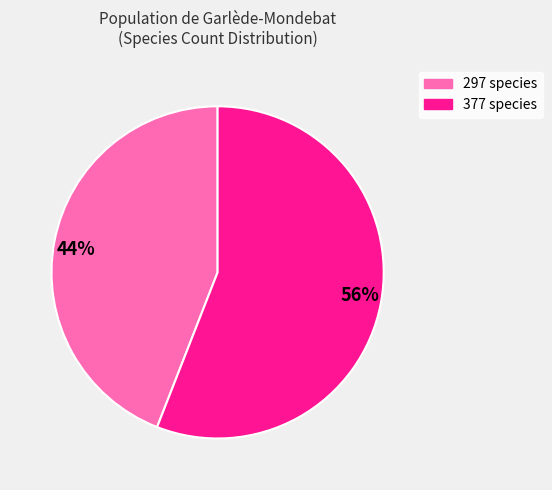

Rank the categories by value from lowest to highest.

44%, 56%